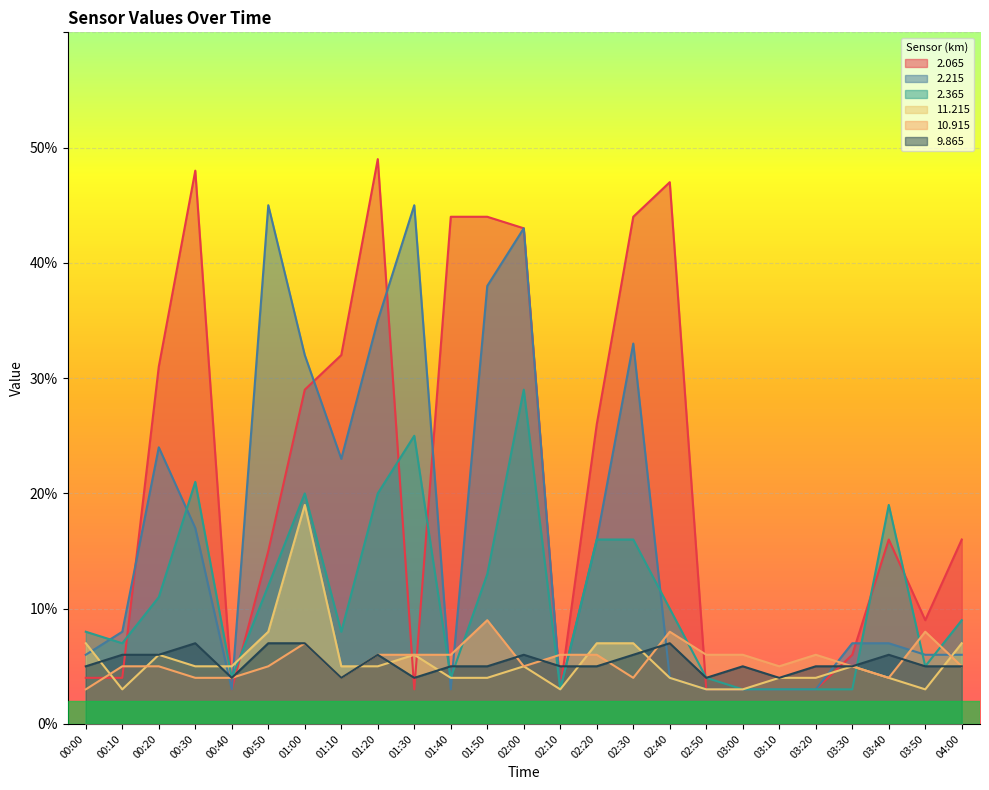

Which category has the lowest value in the   2.065 series?

00:40